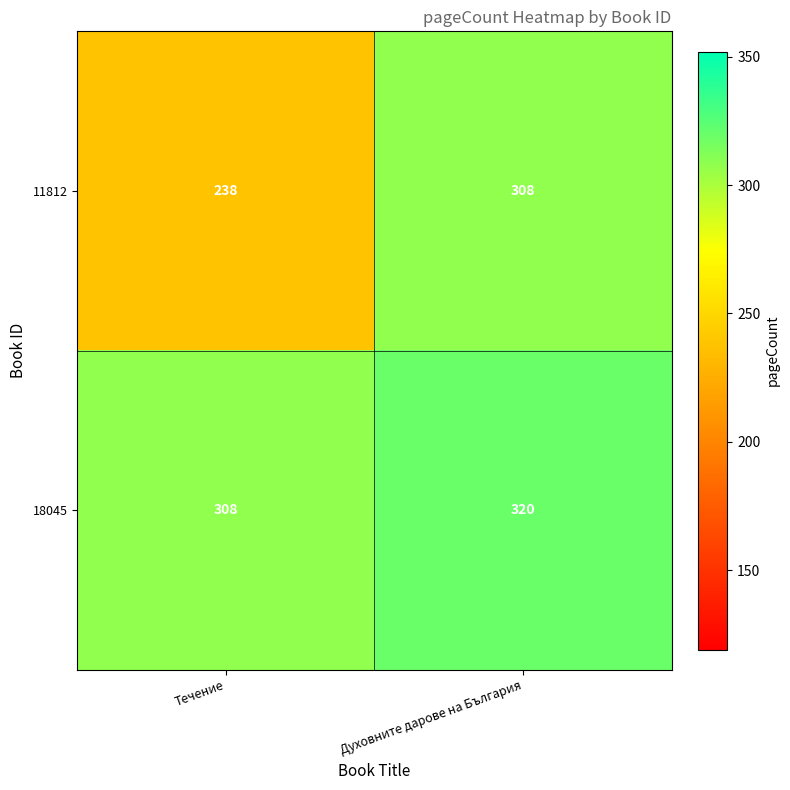

At which label is 11812 closest to 273?

Течение